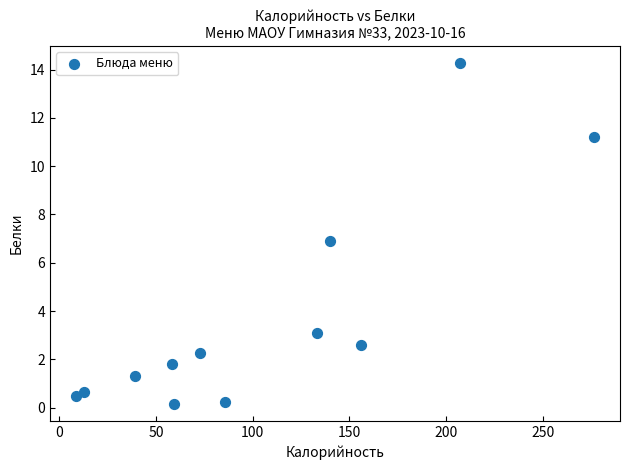

What is the range of Y values (max minus min)?

14.1